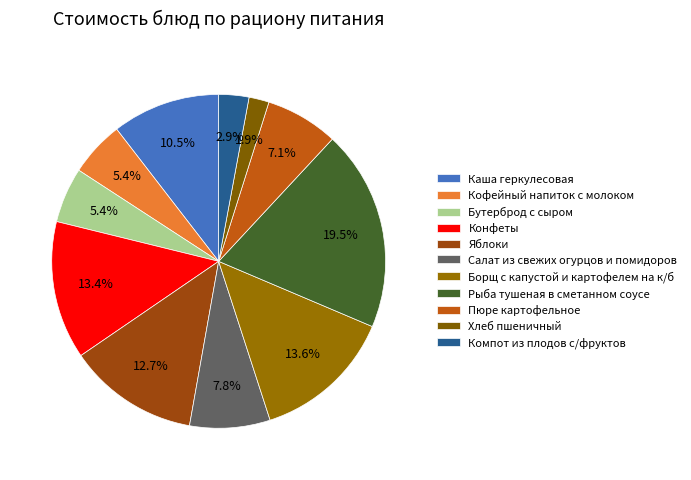

How many slices are in this pie chart?

11